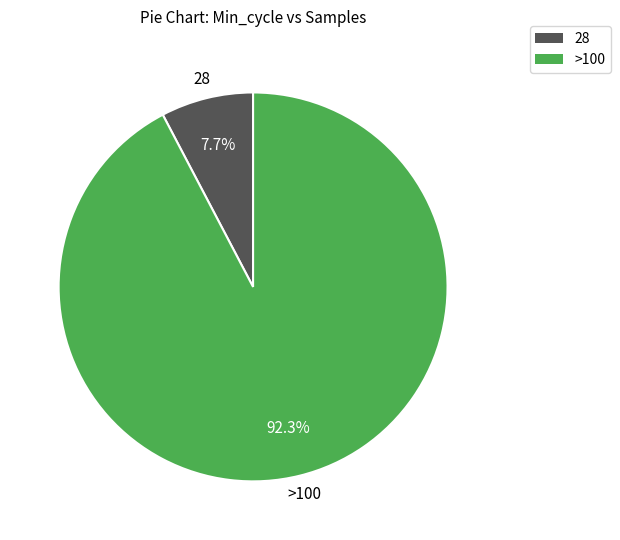

Is there any slice that represents more than half of the pie?

Yes